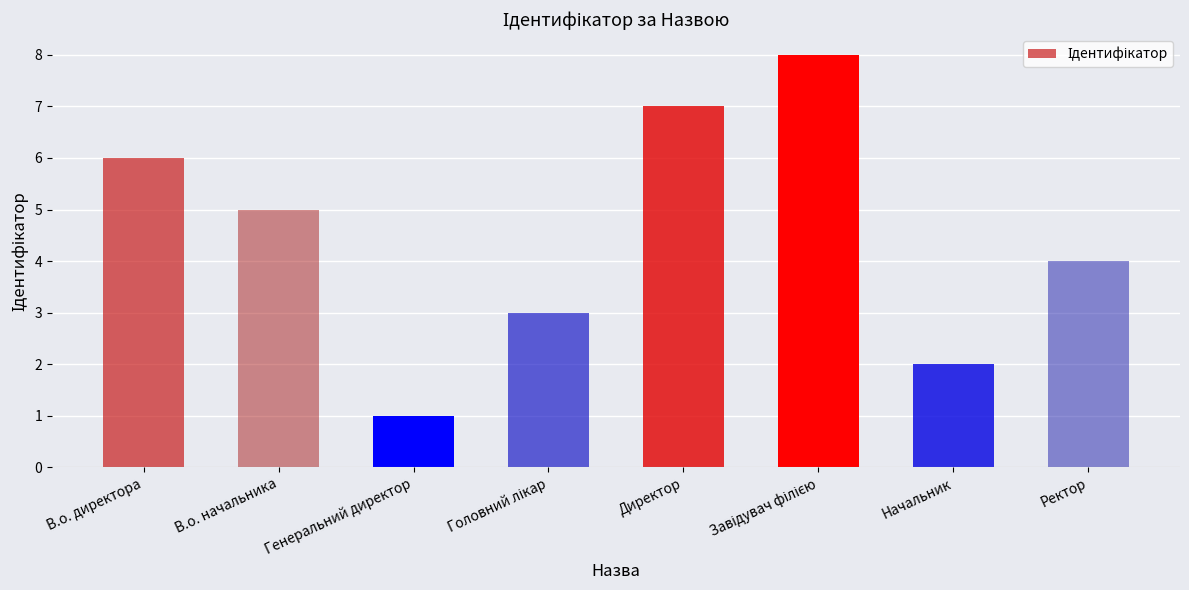

At which label does the data first exceed 5?

В.о. директора